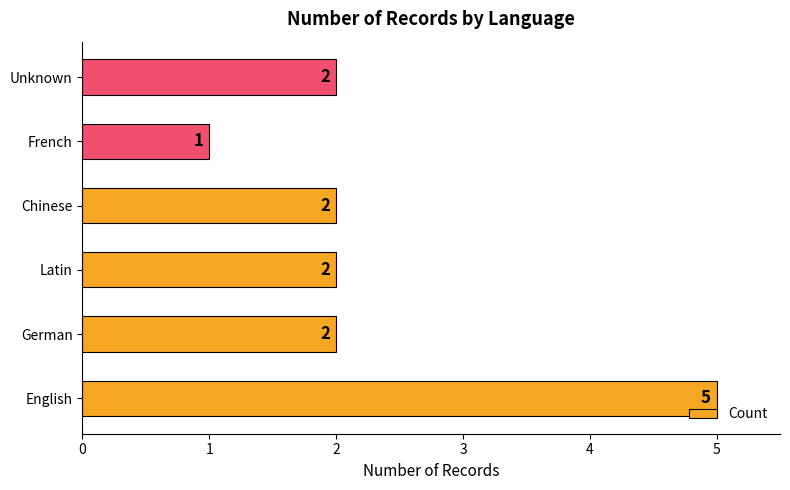

What is the sum of the values at Unknown and English?

7